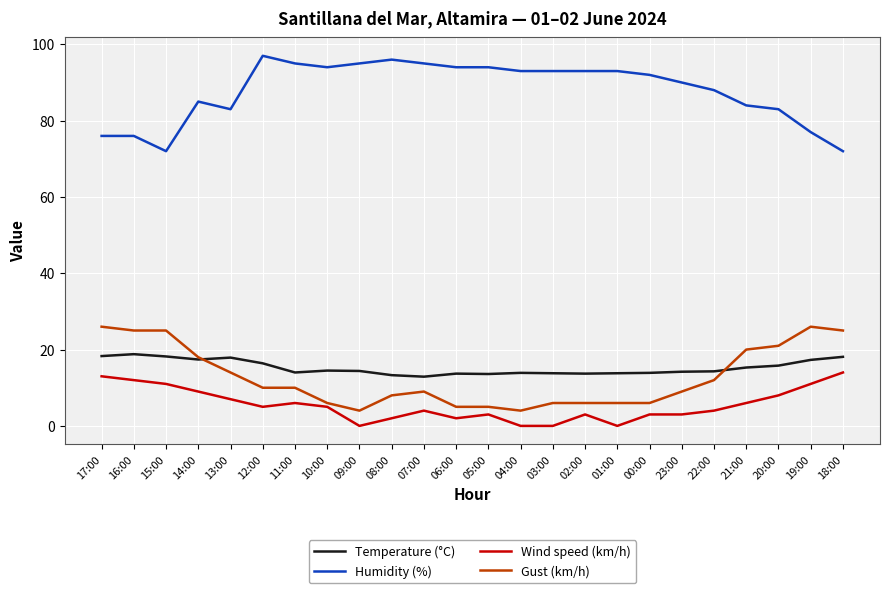

At which label does Wind speed (km/h) first exceed 5?

17:00